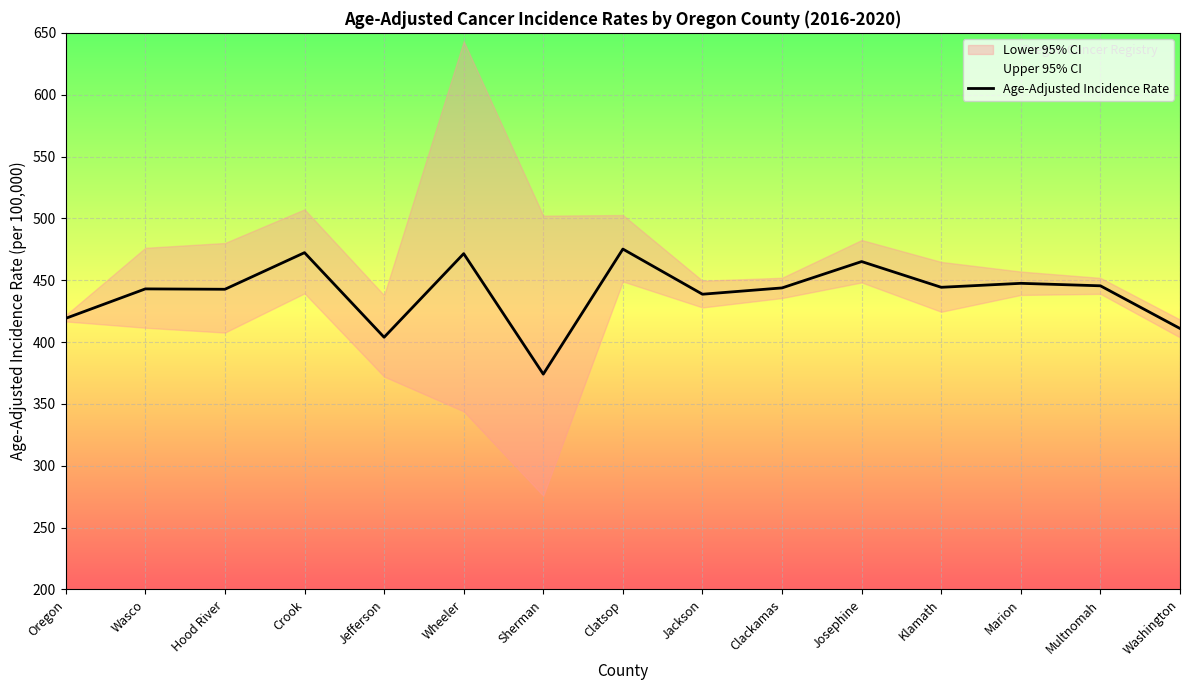

How many points are higher than both their immediate neighbors (excluding endpoints)?

6